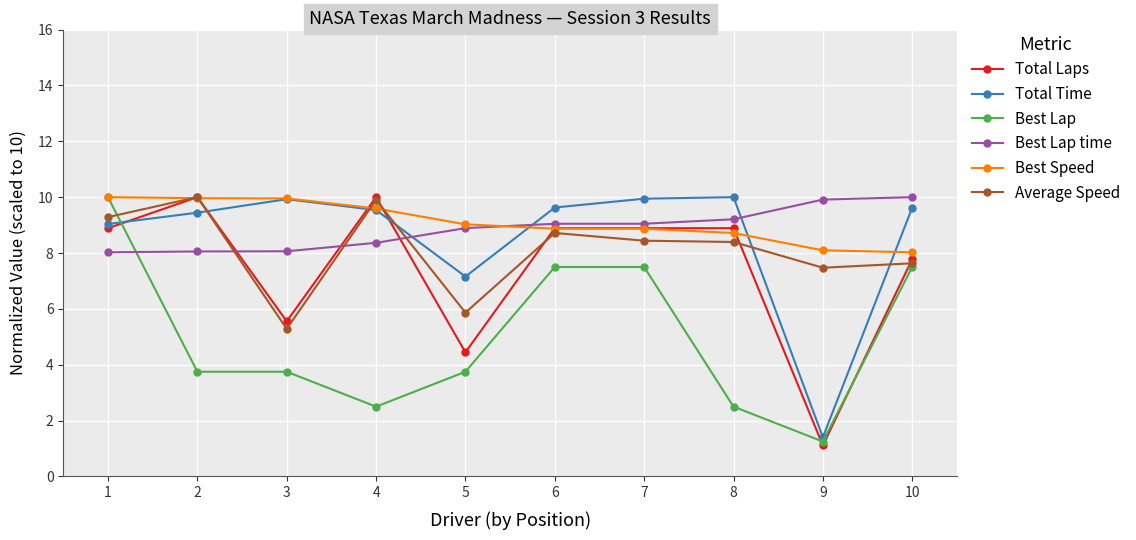

What is the difference between the Average Speed values at 2 and 8?

1.6